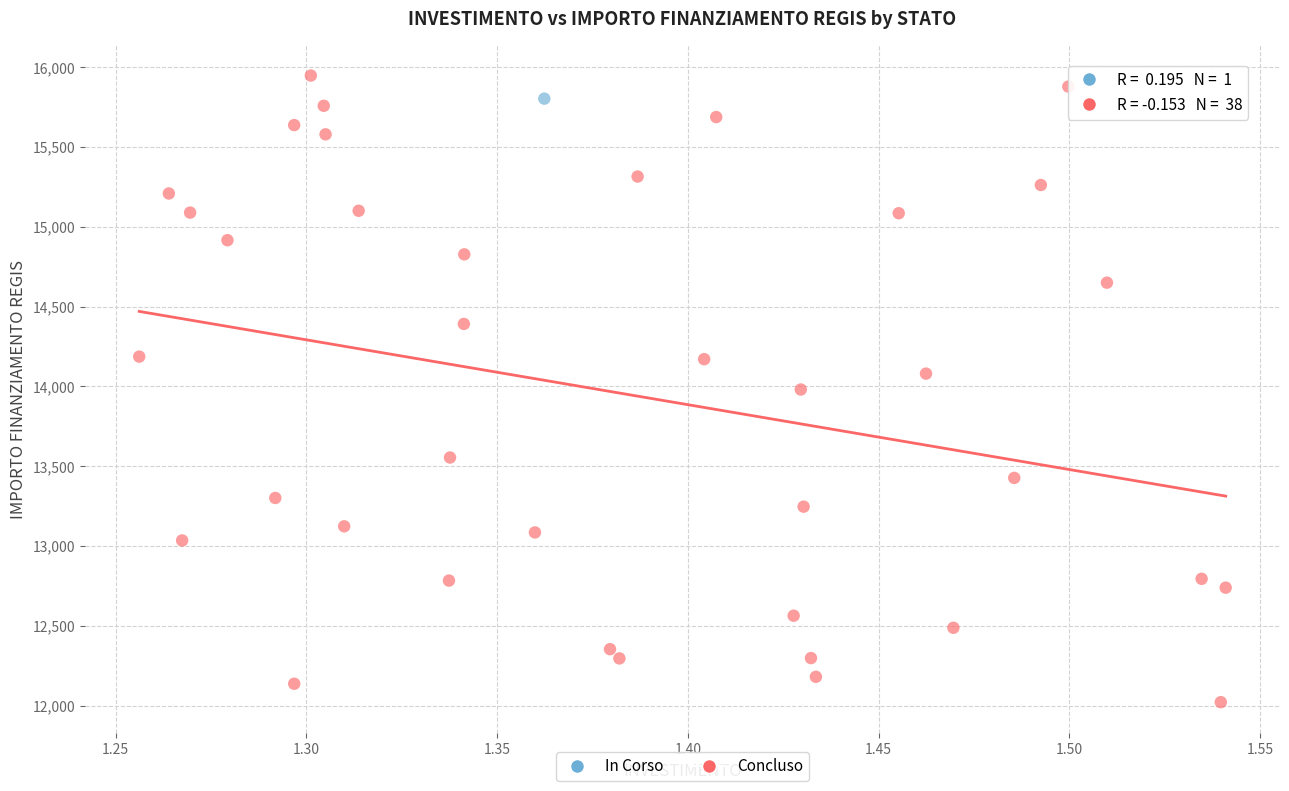

What are all the series names shown in the legend?

In Corso, Concluso